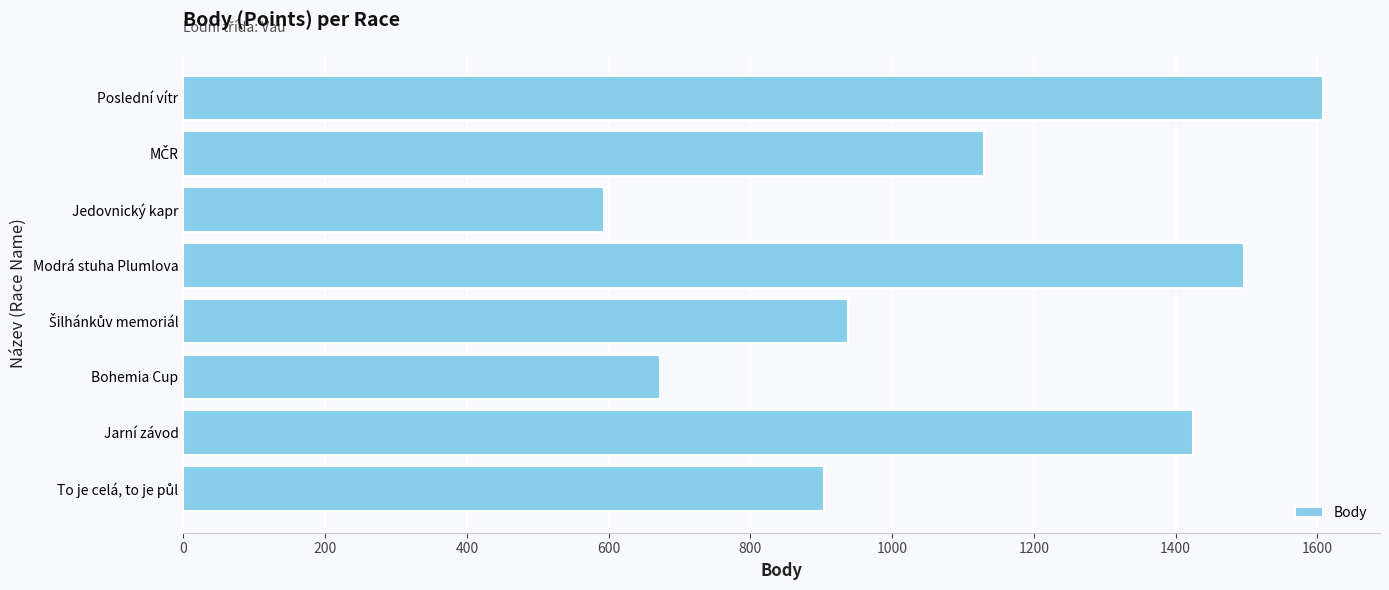

True or false: the data shows 422 at Poslední vítr.

False